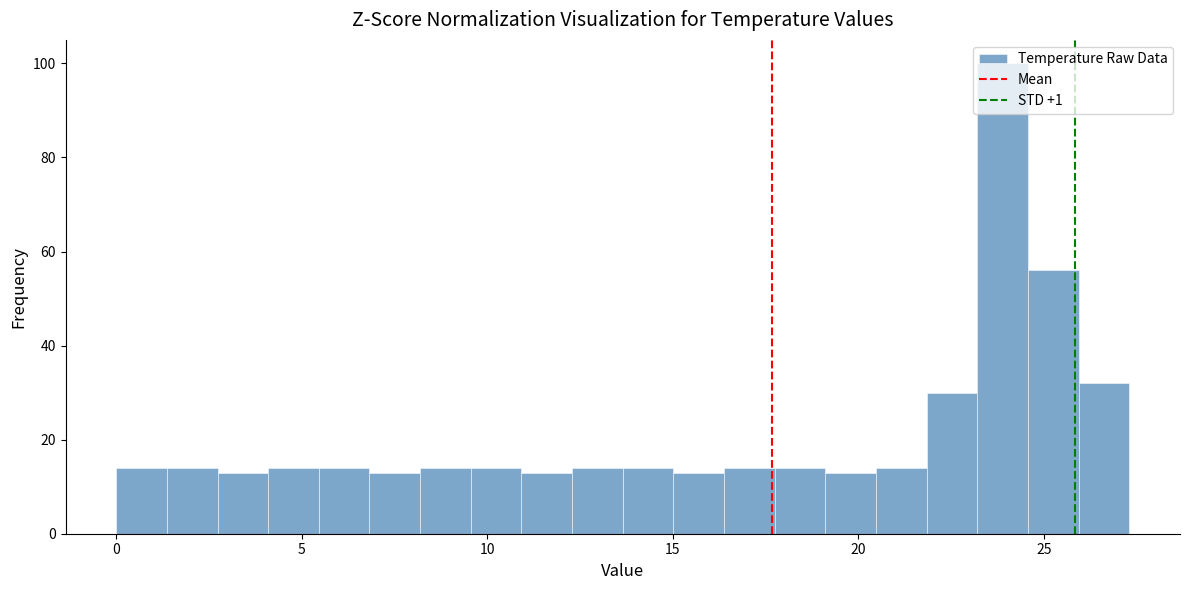

Around what value on the x-axis is the tallest bar? Give the approximate position of its centre, as read against the axis.

24.0